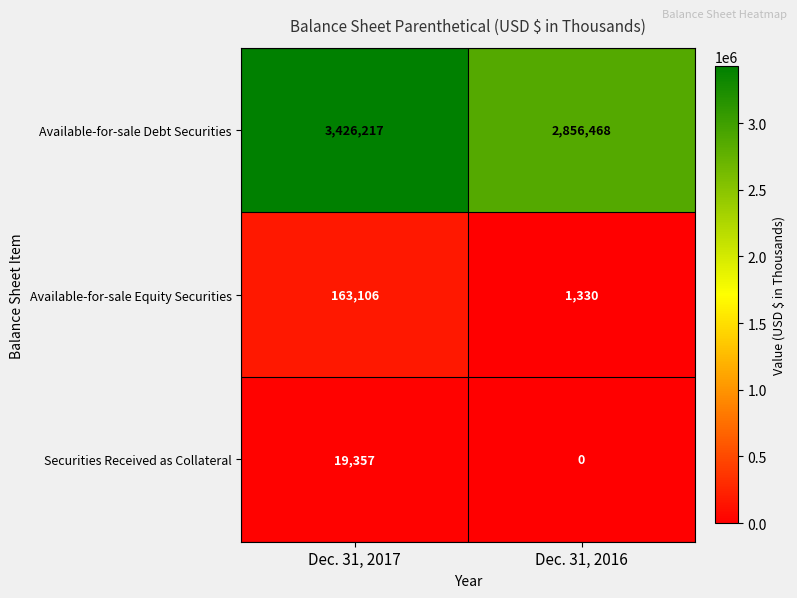

What is the total value across all series at Dec. 31, 2017?

3608680